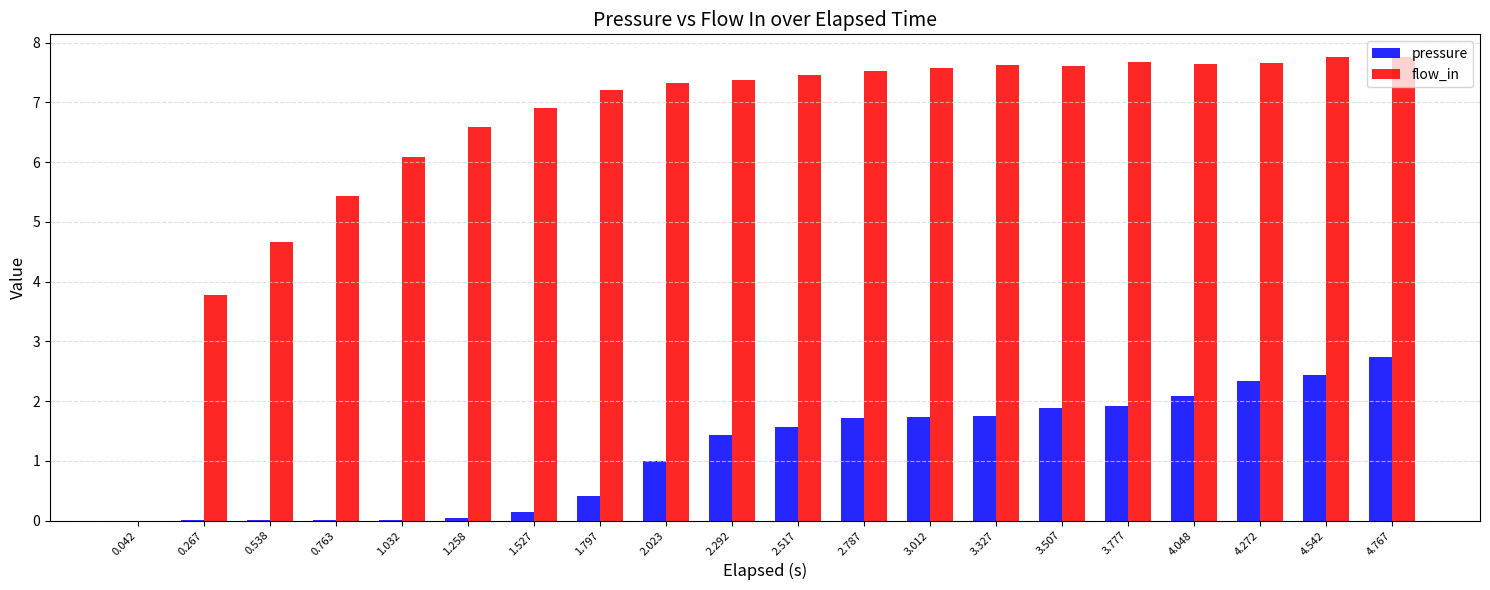

How many values in flow_in are above zero?

19